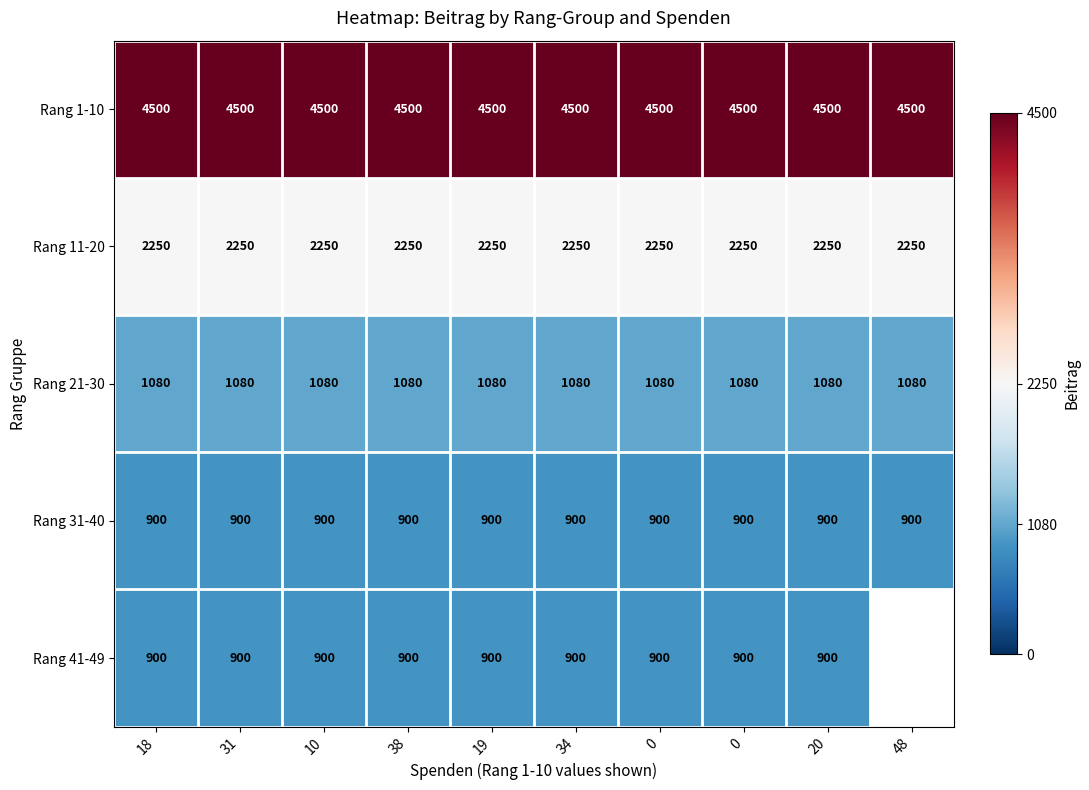

Rank the categories by Rang 31-40 value from highest to lowest.

18, 31, 10, 38, 19, 34, 0, 0, 20, 48